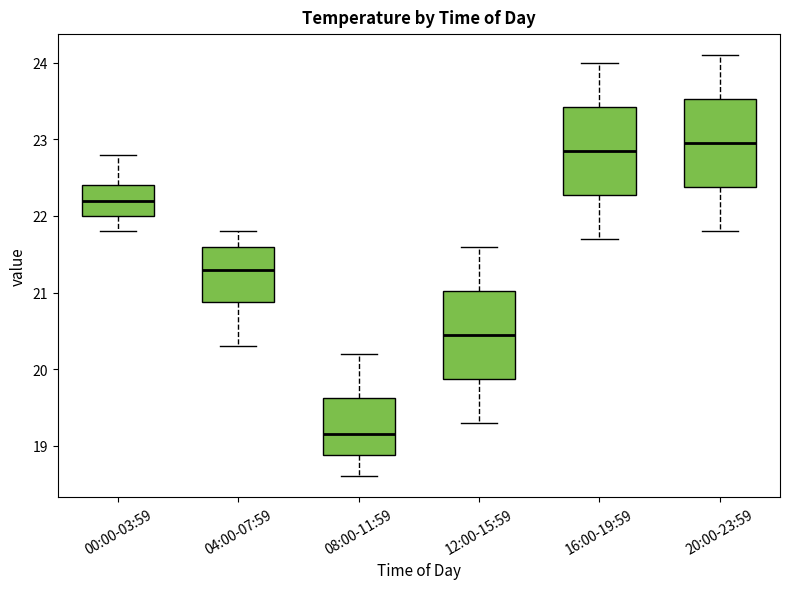

Reading left to right, read every box against the y-axis: the position of its median line, the range the box covers, and the ends of its whiskers. The values are not printed on the chart, so give them approximately, as read against the axis.

00:00-03:59: median 22.2, box 22.0 to 22.4, whiskers 21.8 to 22.8
04:00-07:59: median 21.3, box 20.9 to 21.6, whiskers 20.3 to 21.8
08:00-11:59: median 19.2, box 18.9 to 19.6, whiskers 18.6 to 20.2
12:00-15:59: median 20.5, box 19.9 to 21.0, whiskers 19.3 to 21.6
16:00-19:59: median 22.9, box 22.3 to 23.4, whiskers 21.7 to 24.0
20:00-23:59: median 23.0, box 22.4 to 23.5, whiskers 21.8 to 24.1